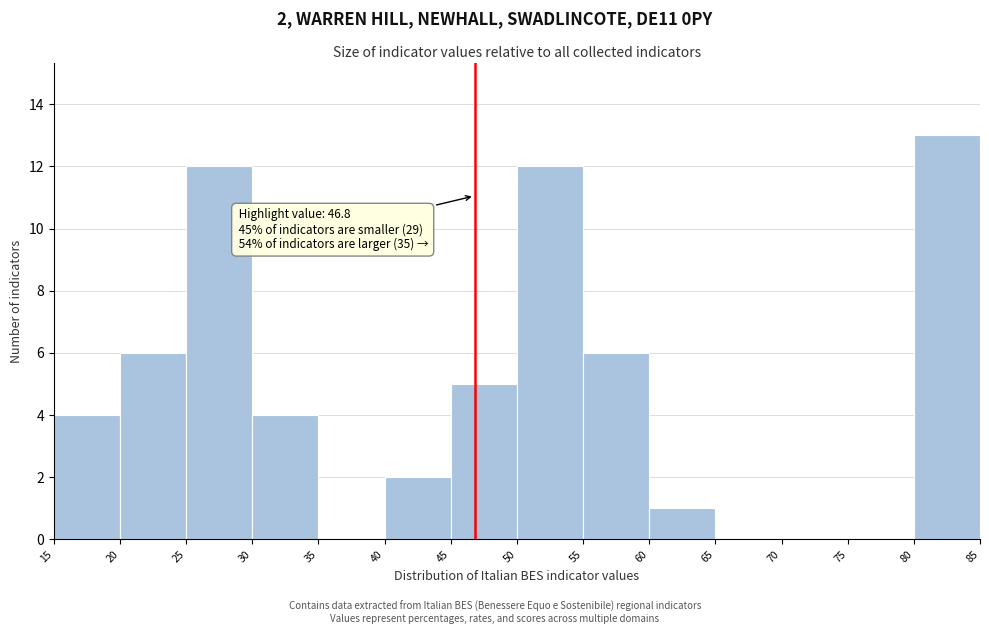

Over which range of the x-axis is the bar tallest?

80 to 85